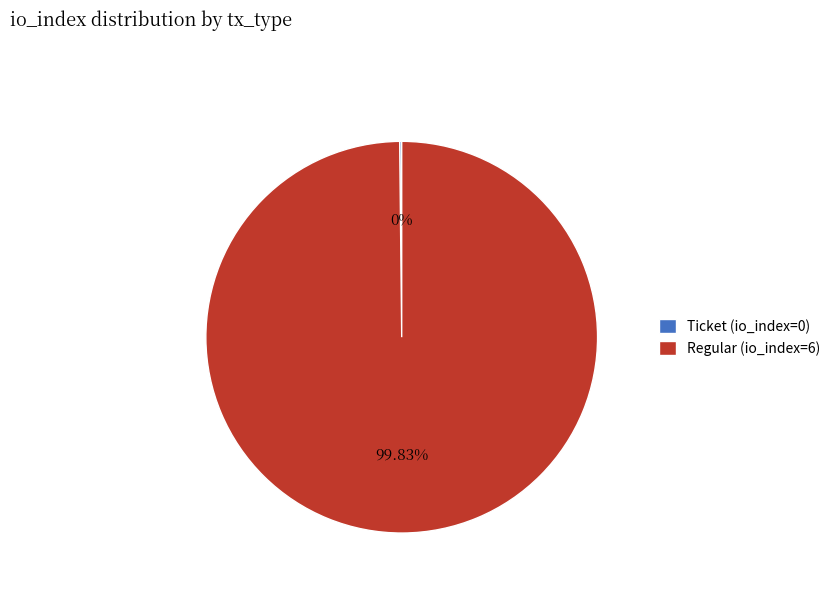

Is there any slice that represents more than half of the pie?

Yes